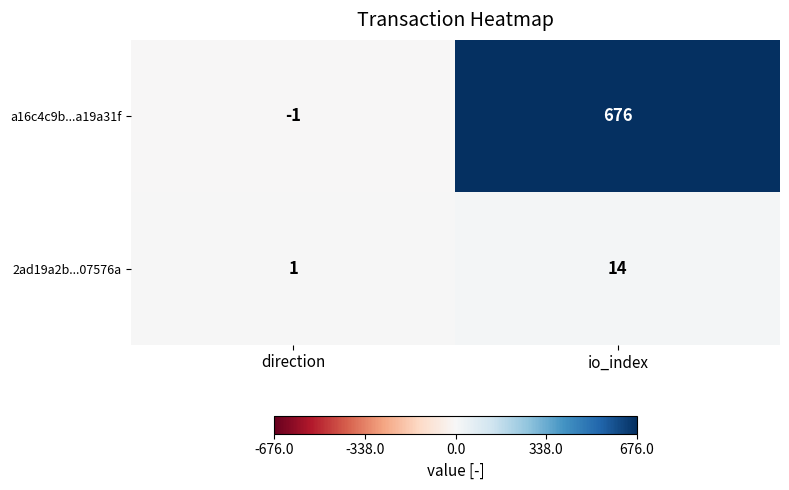

Is it true that a16c4c9b...a19a31f equals 676 at io_index?

True